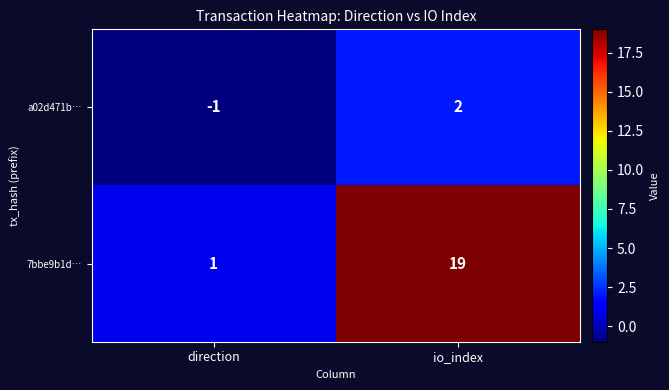

Between direction and io_index, which series saw the biggest shift?

7bbe9b1d…